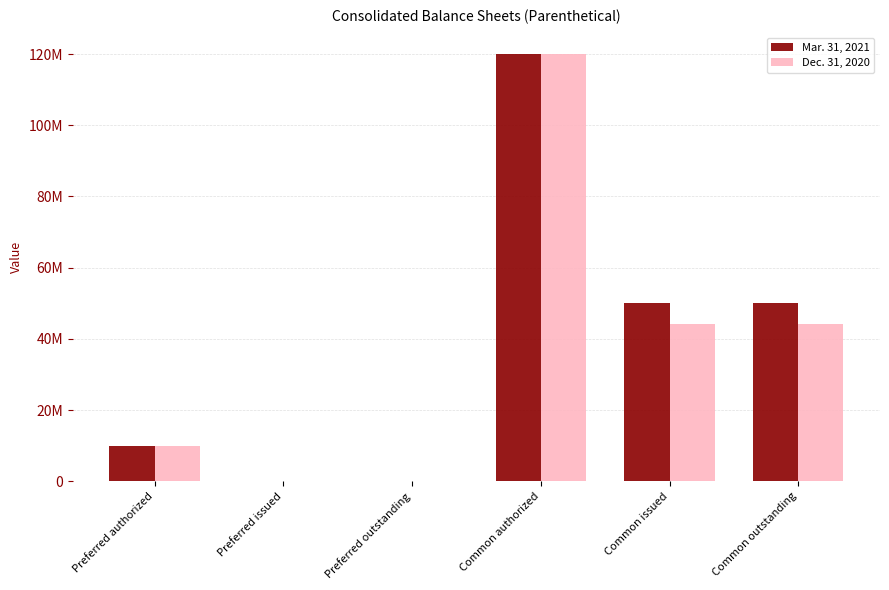

Where is Dec. 31, 2020 nearest to the value 60000000?

Common issued